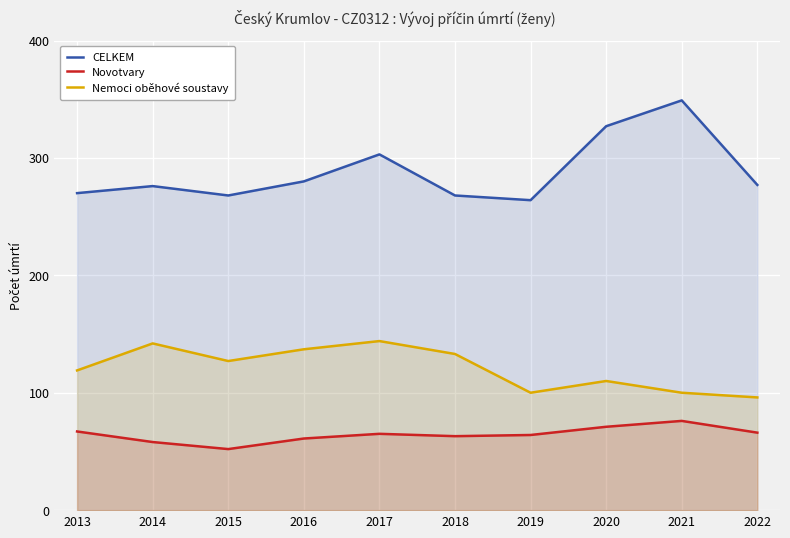

How many lines are shown in the chart?

3